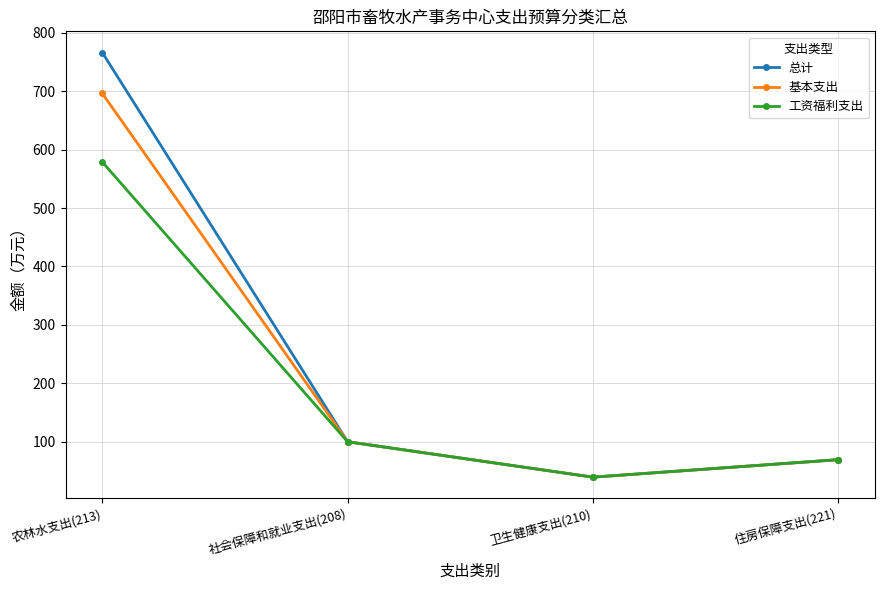

How many data points in 总计 are above 100?

2